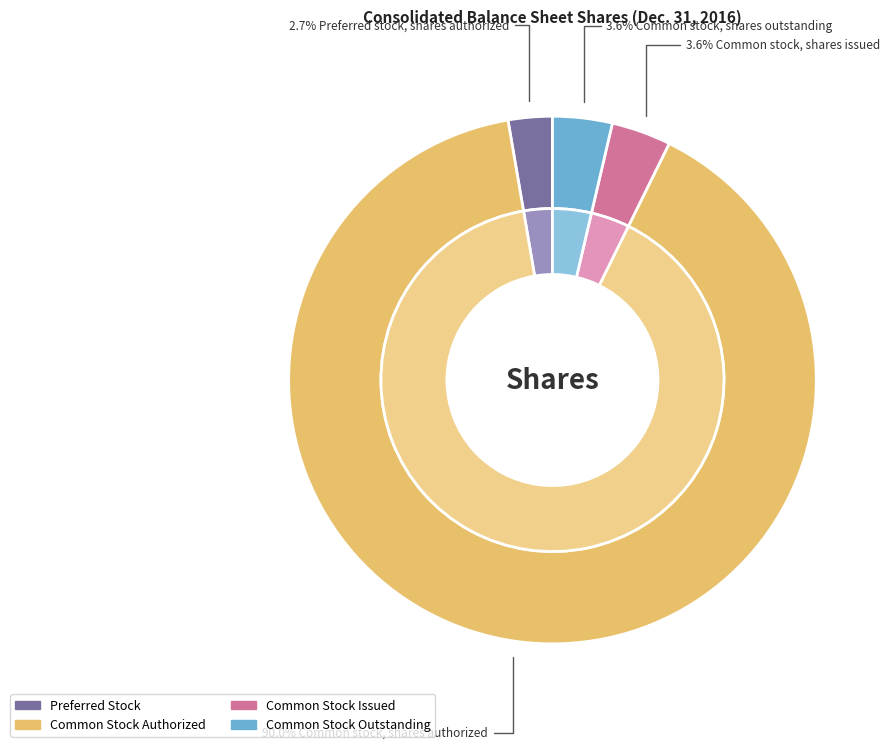

What is the change in value from Preferred stock, shares outstanding to Common stock, shares issued?

+20271737